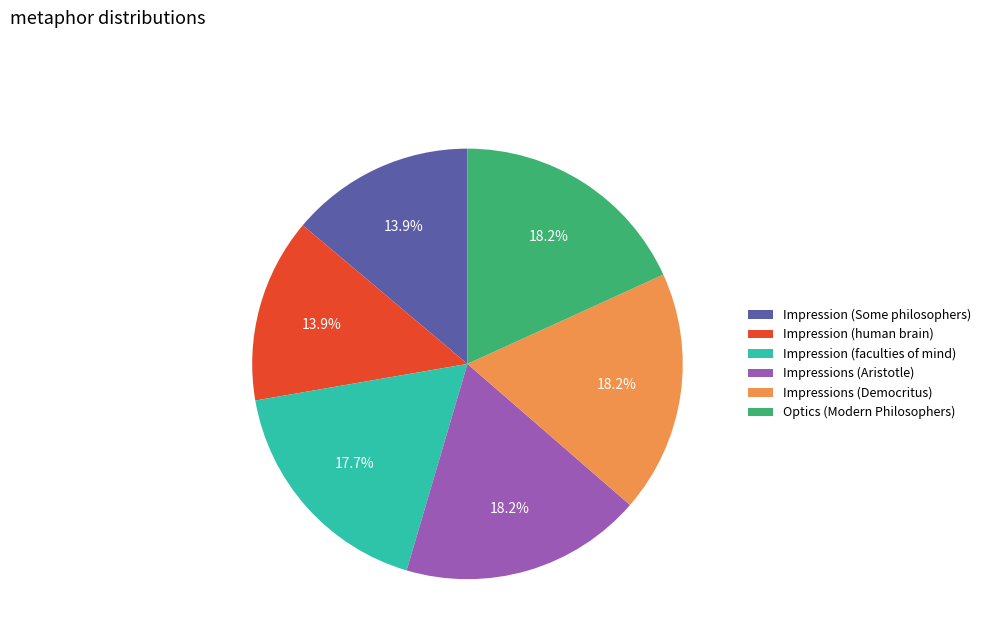

Combined, do Impression (Some philosophers) and Impression (human brain) account for over 50%?

No